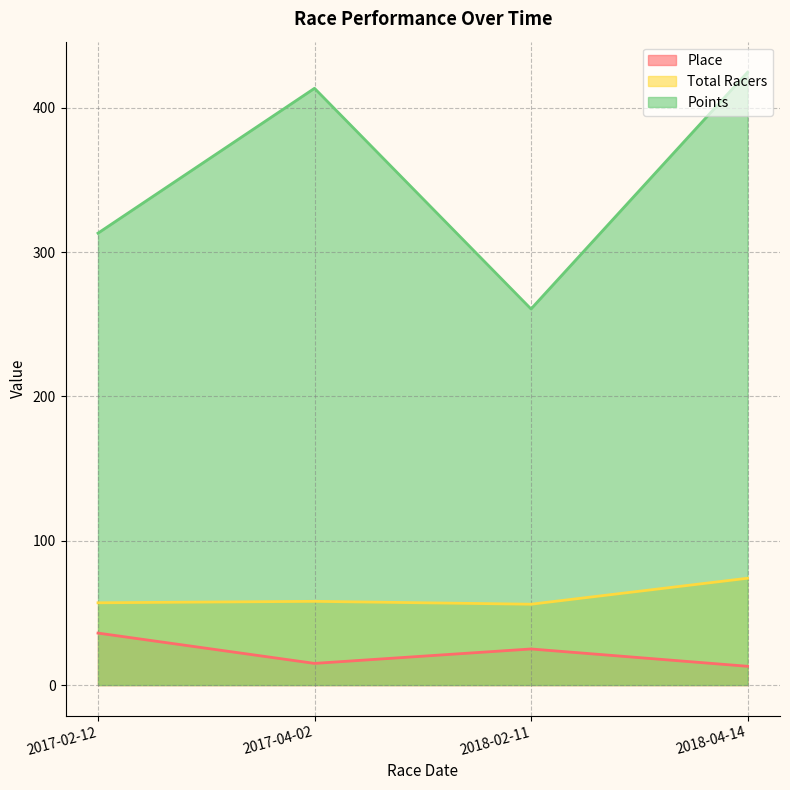

Which category has the lowest value in the Points series?

2018-02-11